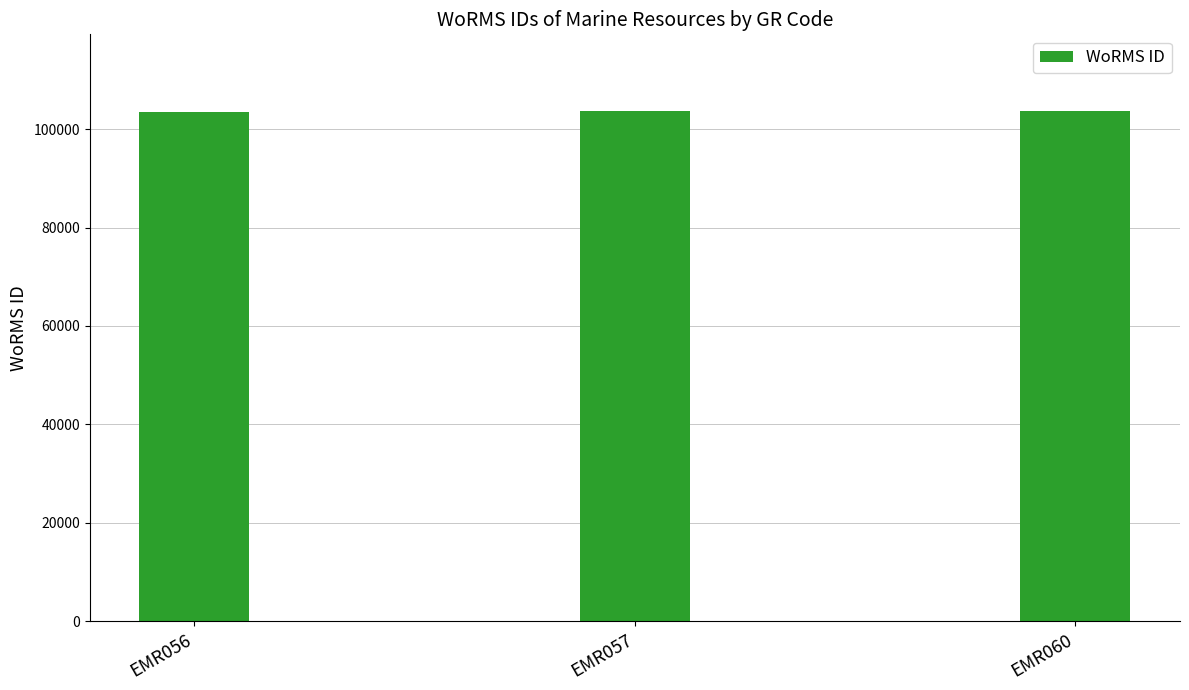

How many bars are there in total?

3